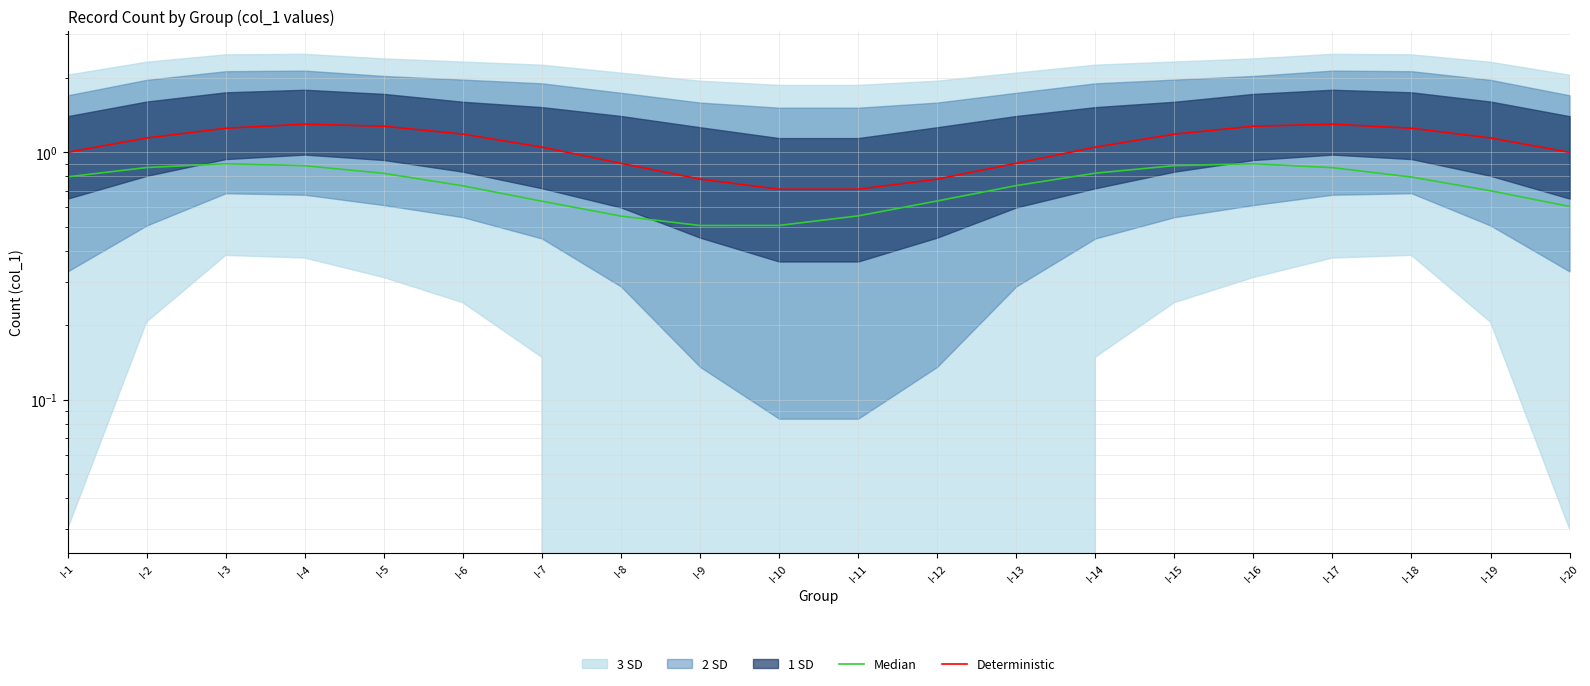

Is it true that Median equals 0.9 at I-17?

True